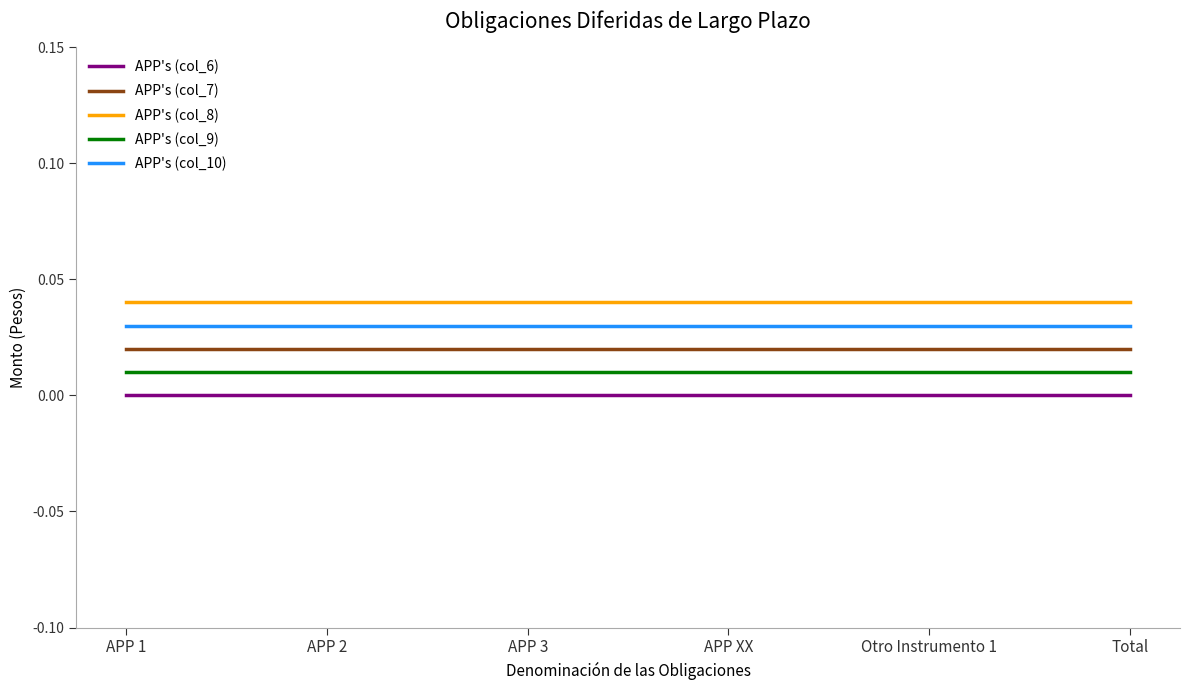

True or false: APP's (col_9) has more than 1 interior local peaks.

False